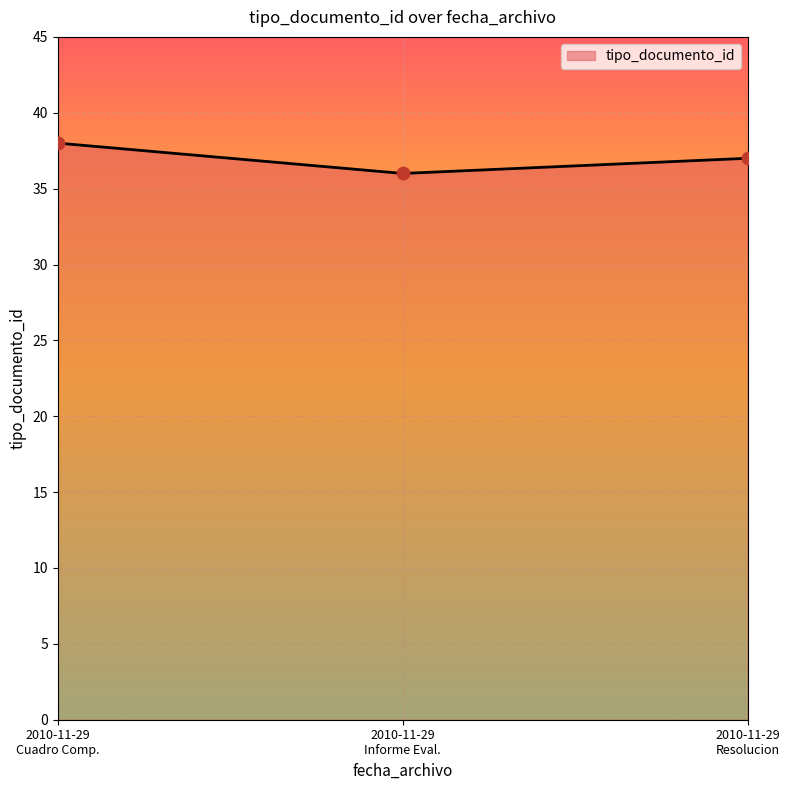

What is the smallest value displayed?

36